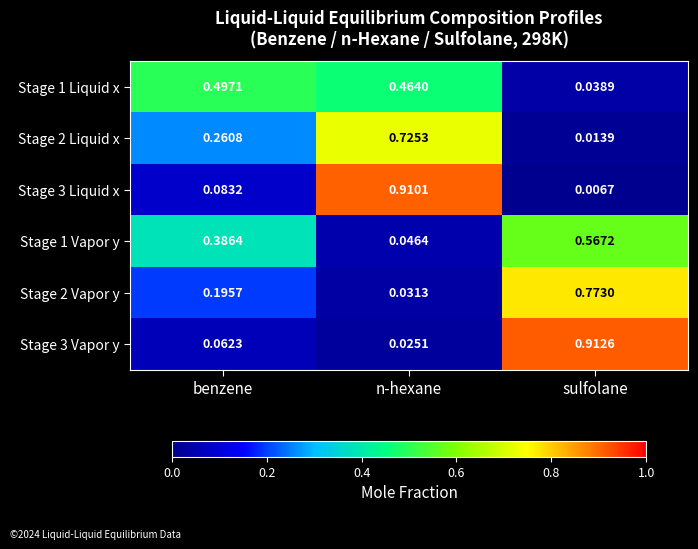

Where is Stage 3 Liquid x nearest to the value 0?

sulfolane